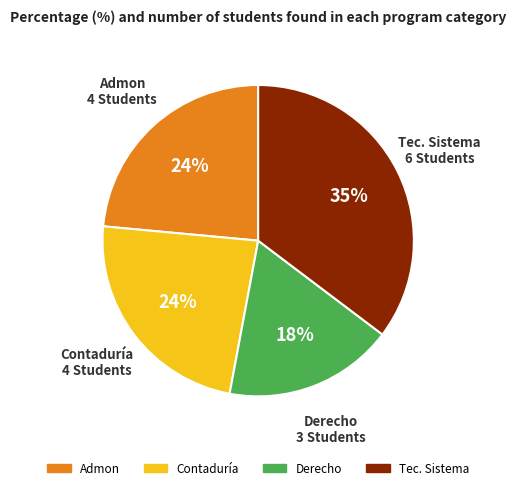

Which has a higher value, Tec. Sistema or Admon?

Tec. Sistema